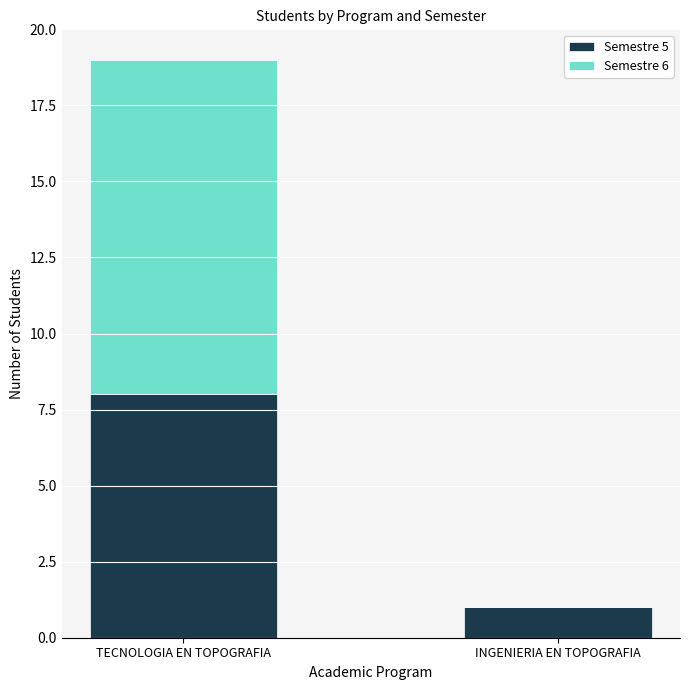

The Semestre 5 series shows 2 at INGENIERIA EN TOPOGRAFIA. True or false?

False